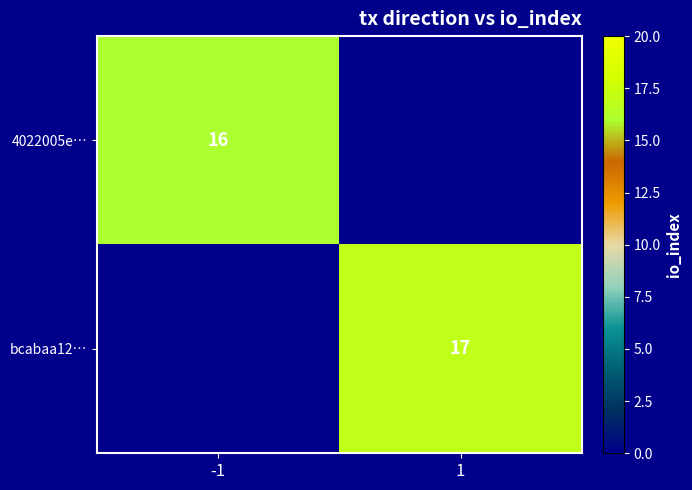

Which category has the lowest value across all series?

-1